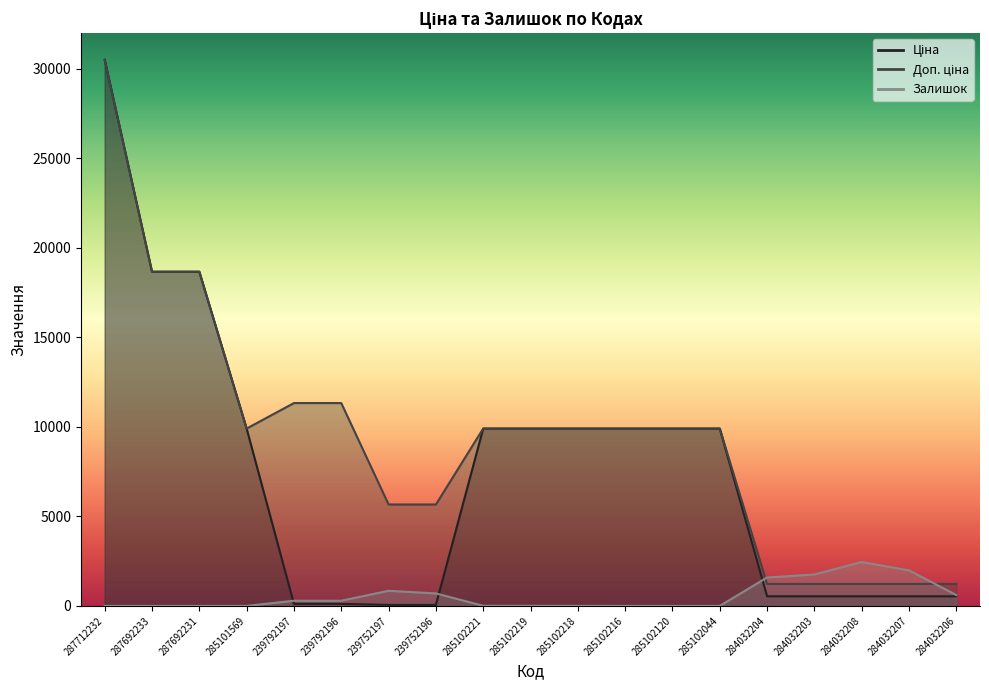

At 285102044, list the series in order from smallest to largest.

Залишок, Ціна, Доп. ціна